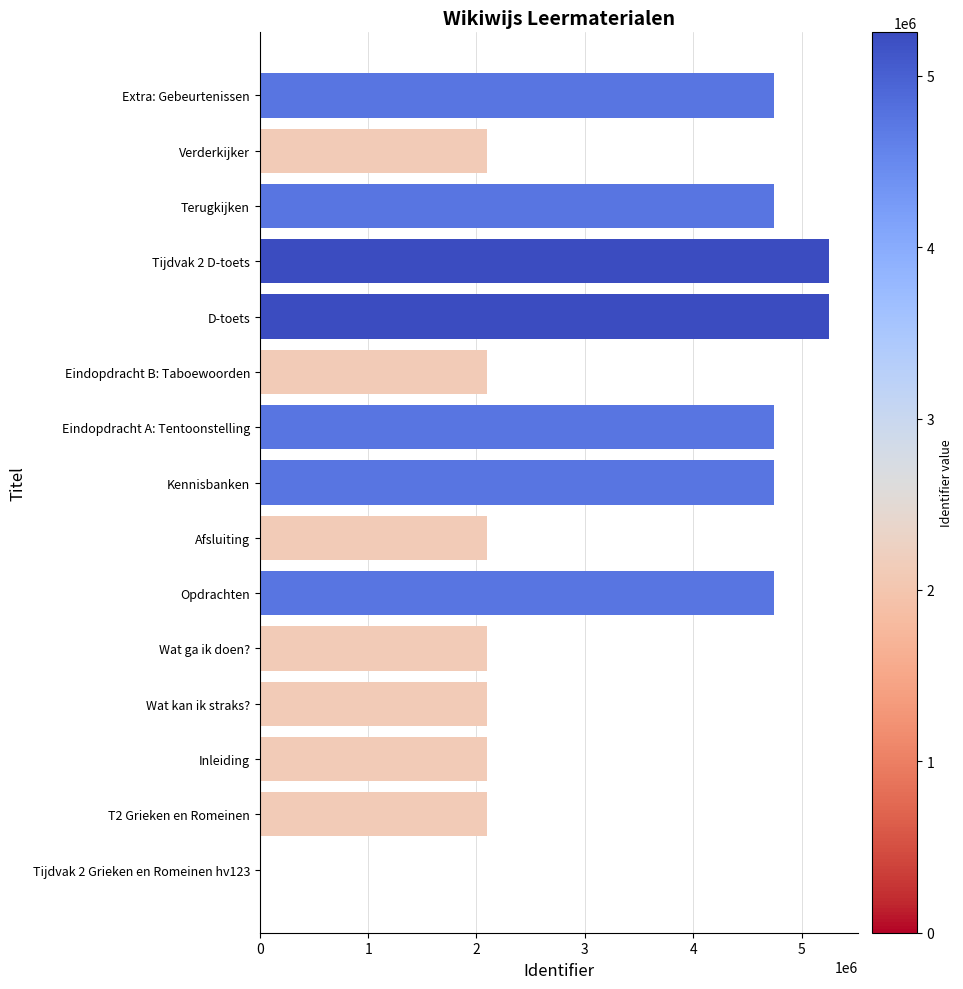

How many distinct data groups are displayed?

1